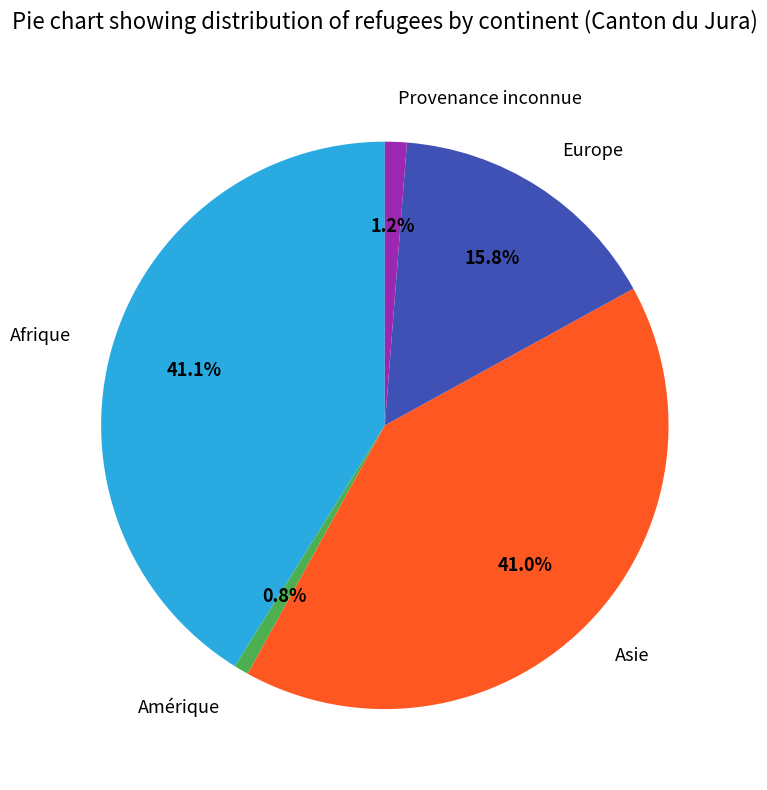

What percentage is NOT represented by Amérique?

99.2%